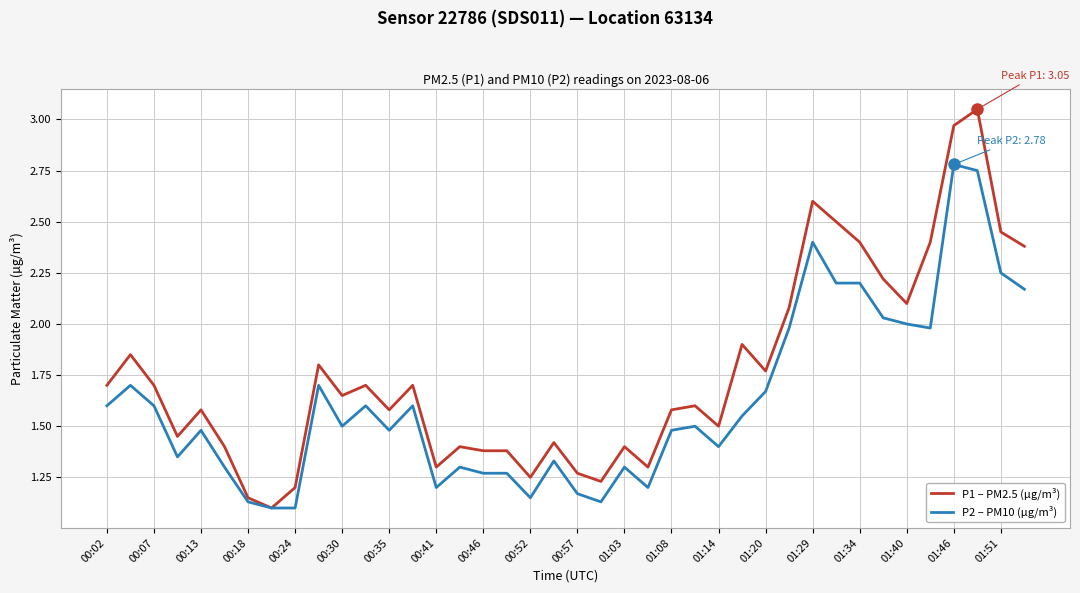

Which series has the largest range (max minus min)?

P1 – PM2.5 (µg/m³)